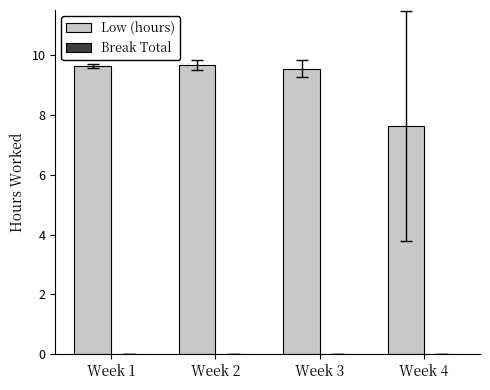

How many bars are there in total?

4